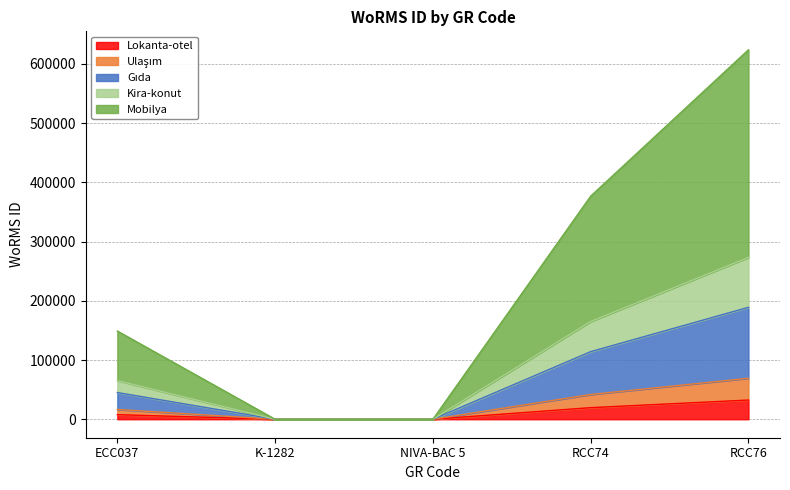

What is the highest value of the Lokanta-otel series?

32435.2